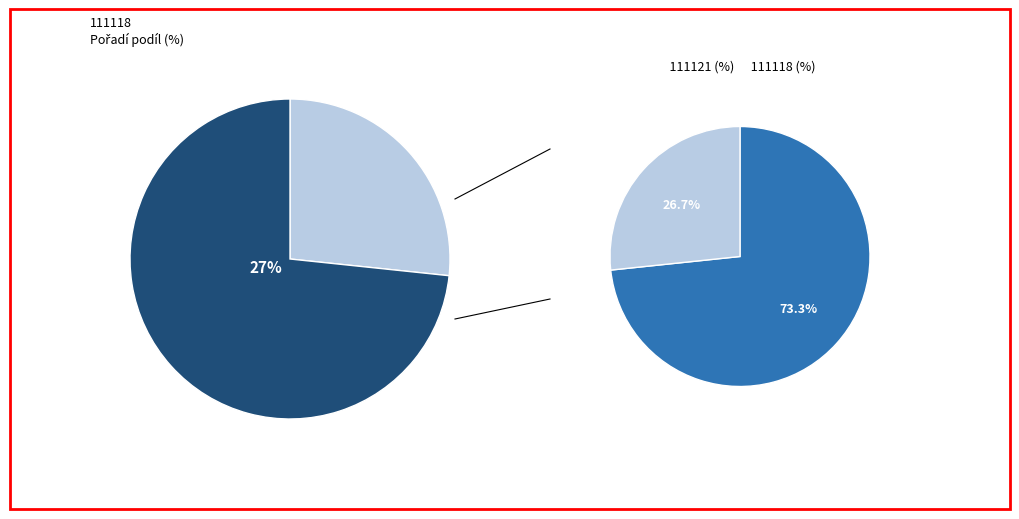

Which slice is the smallest?

111118